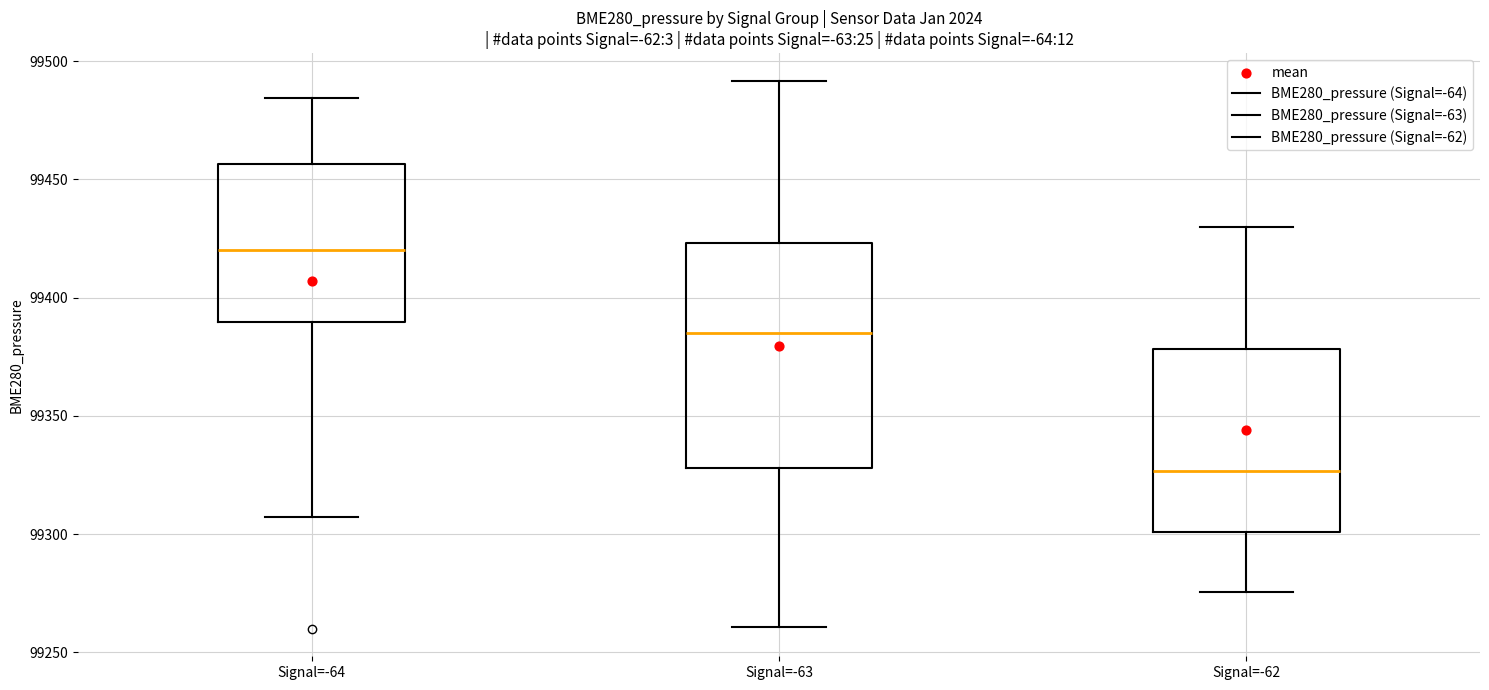

Where is the lower edge of the box for Signal=-64 on the y-axis? The values are not printed on the chart, so give them approximately, as read against the axis.

99390